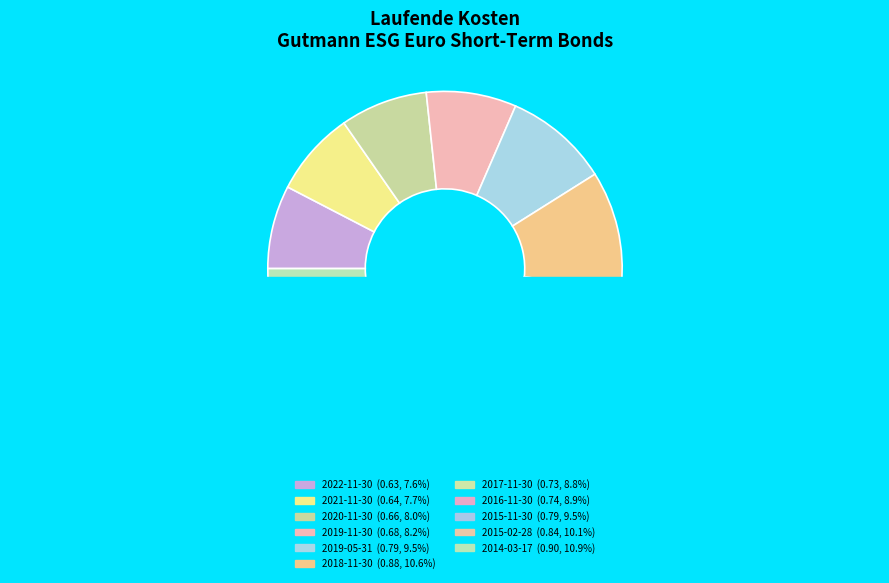

Which slice is the smallest?

2022-11-30